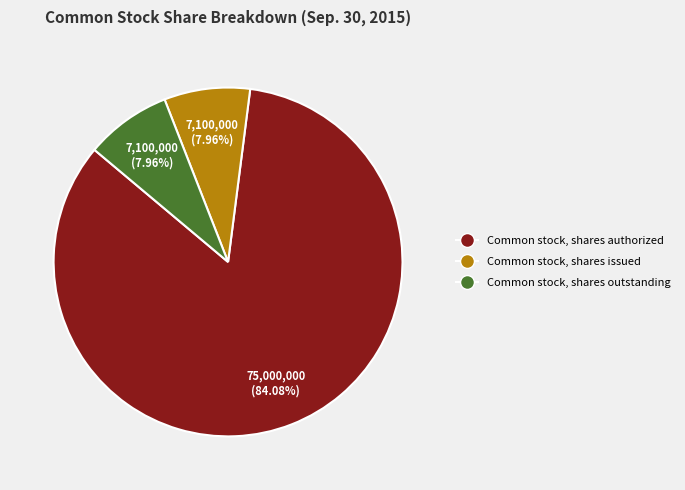

To the nearest percent, what is the combined percentage of Common stock, shares outstanding and Common stock, shares issued?

16%